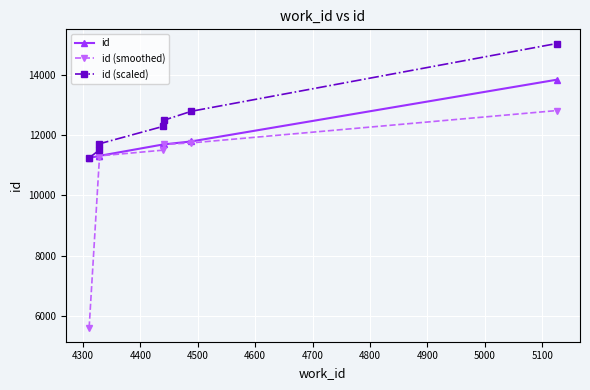

True or false: id (scaled) and id (smoothed) intersect in this chart.

False